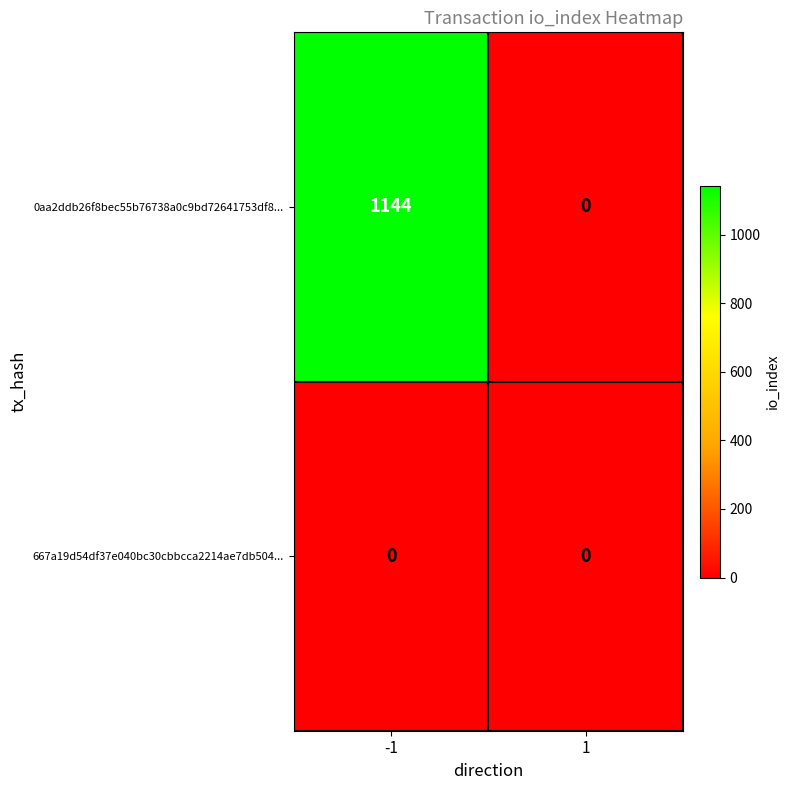

Which series has the largest total across all categories?

0aa2ddb26f8bec55b76738a0c9bd72641753df8...